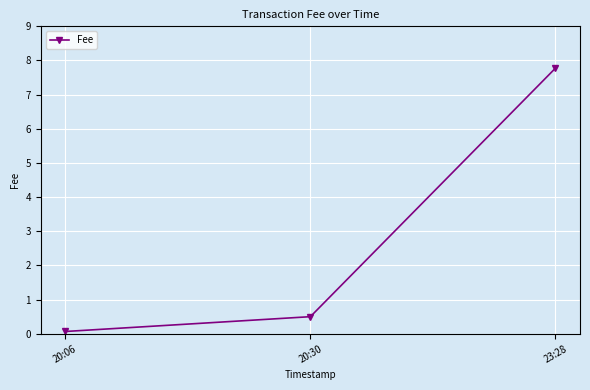

List the labels in order of value, smallest first.

20:06, 20:30, 23:28